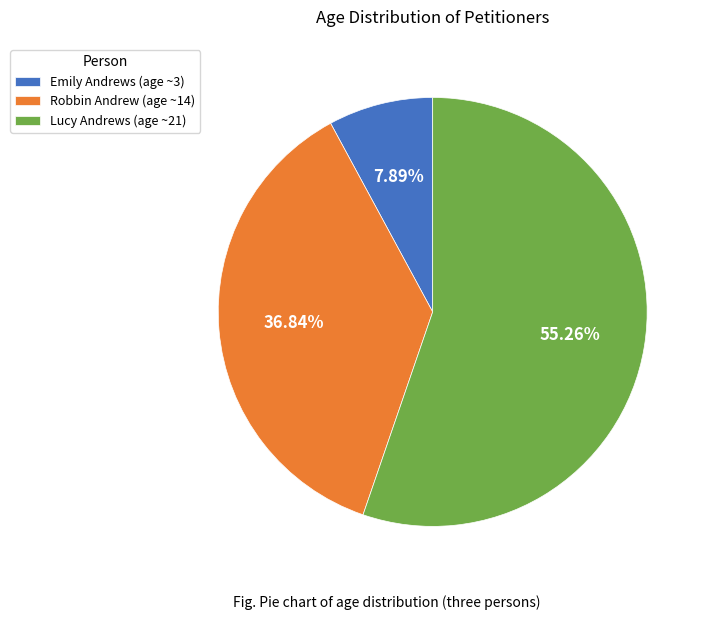

Combined, what portion of the pie is Robbin Andrew (age ~14) and Lucy Andrews (age ~21)?

92.1%